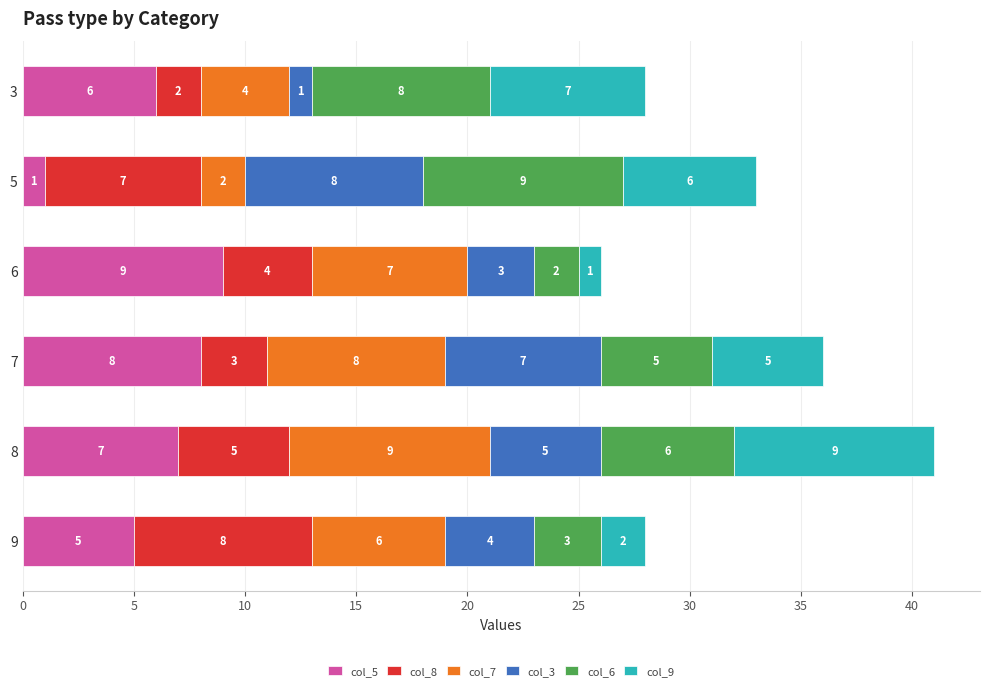

What is the sum of all col_5 values?

36